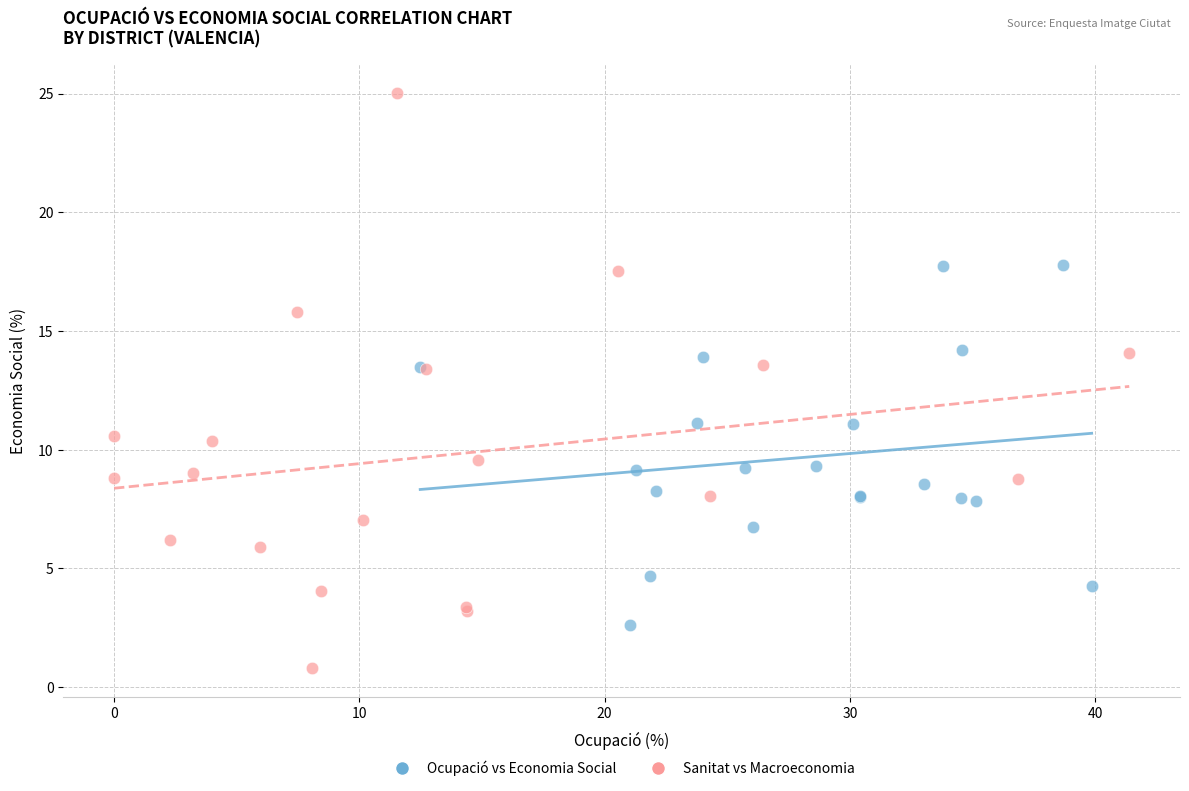

Which series has the widest spread of Y values?

Sanitat vs Macroeconomia